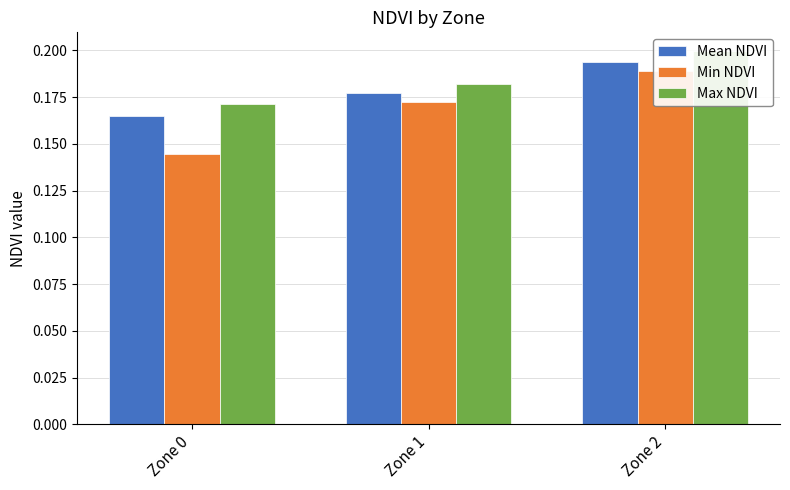

At how many categories does at least one series exceed 0?

3